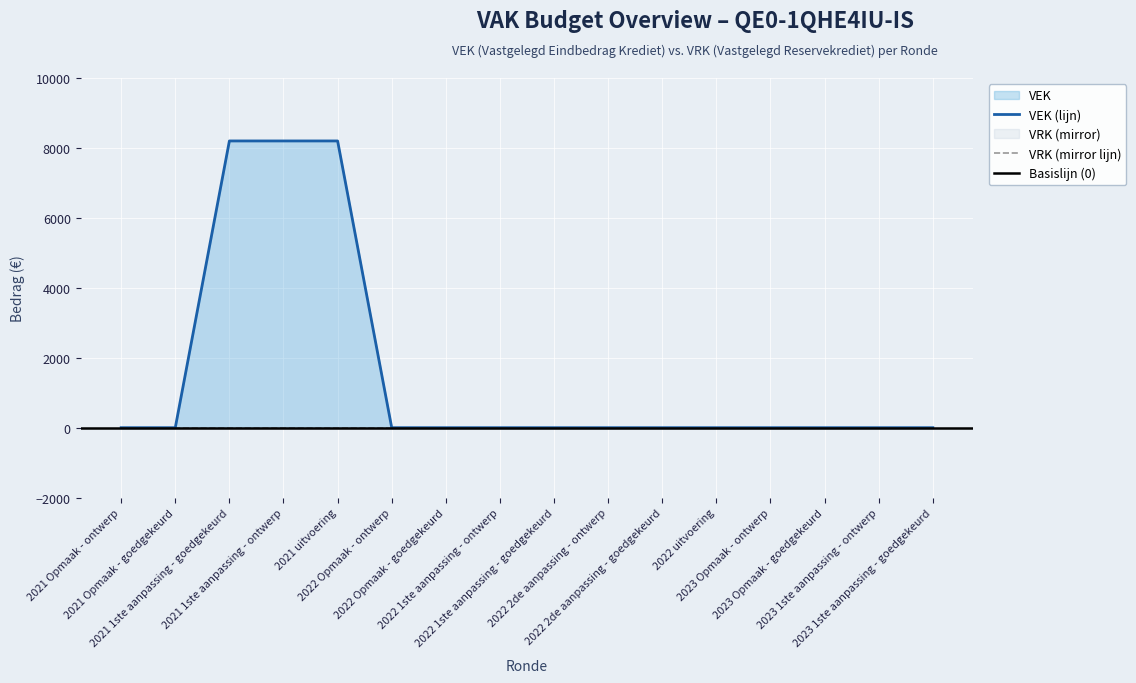

Does the chart display data point markers on the line(s)?

No